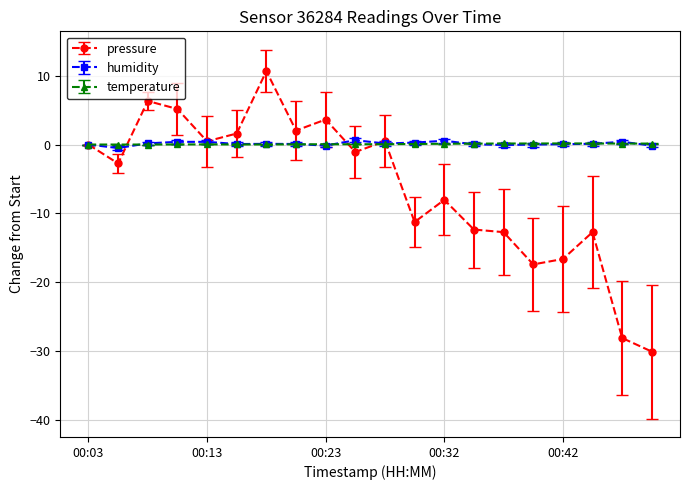

What is the greatest value displayed?

10.7